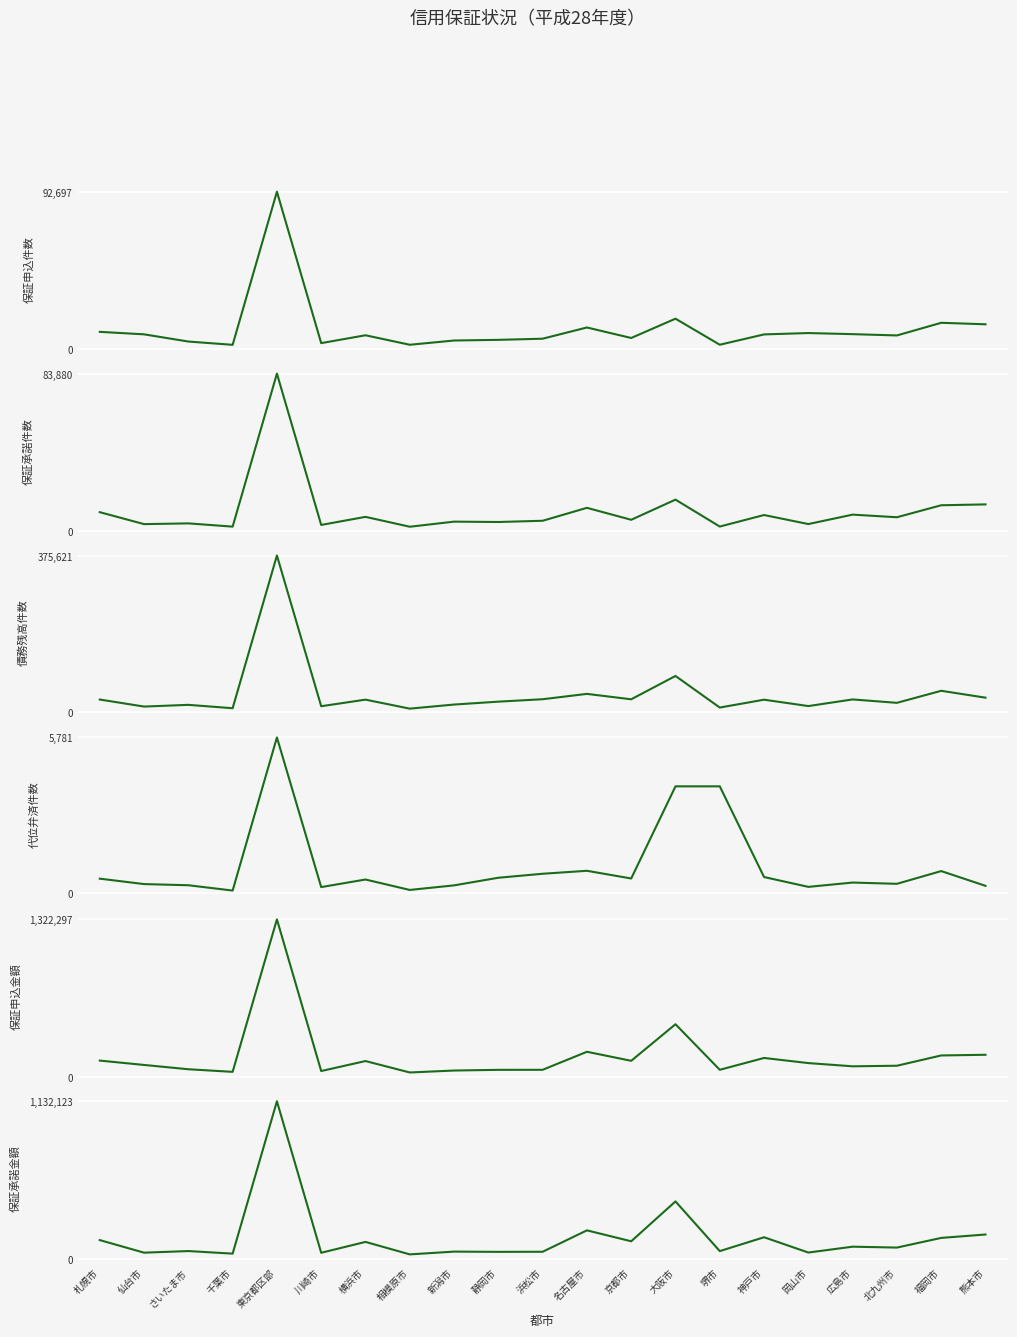

Reading right to left, list all the values displayed in this chart.

保証申込件数: 14529	15405	7948	8706	9359	8557	2472	17824	6448	12639	6028	5351	4962	2453	8051	3421	92697	2419	4356	8601	10068
保証承諾件数: 14148	13689	7303	8691	3670	8484	2336	16695	5946	12320	5421	4764	4958	2241	7504	3205	83880	2302	4030	3636	10005
債務残高件数: 35180	51657	22826	30956	15075	30338	11539	87190	31299	44247	31453	25647	18723	8897	30464	14699	375621	9888	17995	13888	30727
代位弁済件数: 258	807	333	380	219	585	3961	3961	531	818	707	559	275	105	493	211	5781	82	280	323	525
保証申込金額: 185133	179350	93012	88287	115246	158327	58933	441439	134381	210286	58915	58522	52834	36479	132392	48578	1322297	41701	63593	99628	136269
保証承諾金額: 175556	151157	81724	88113	46090	155877	56454	413110	126901	205285	51695	50917	52790	32839	122392	44410	1132123	38224	56724	45122	135443